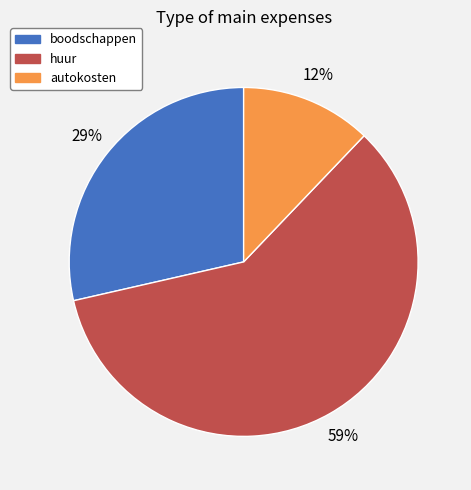

Count the number of slices in the pie.

3